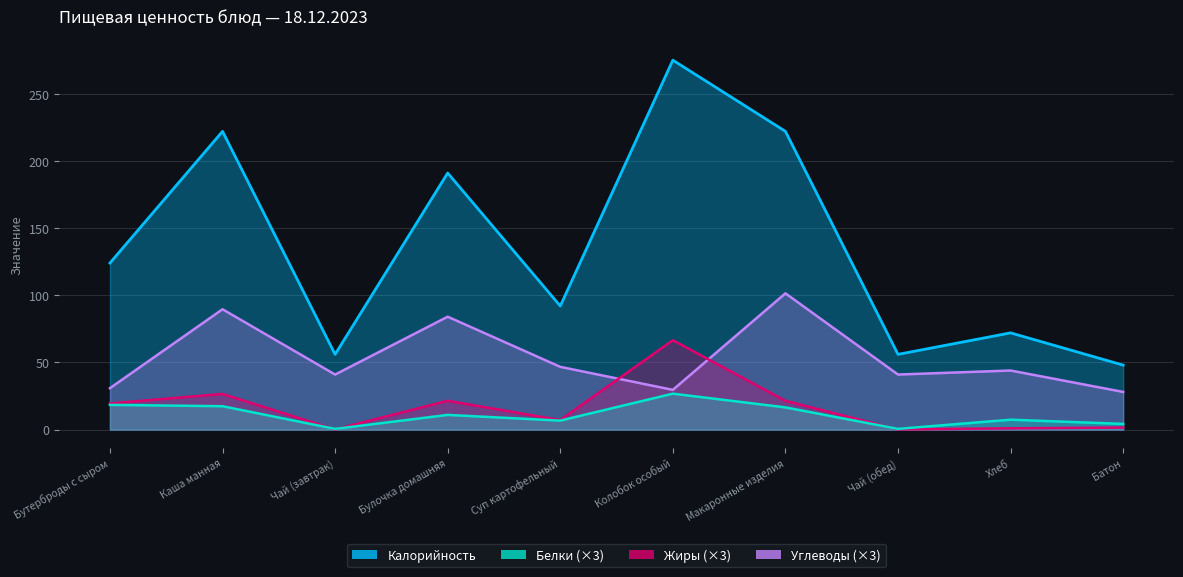

What is the label of the 1st point from the right?

Батон